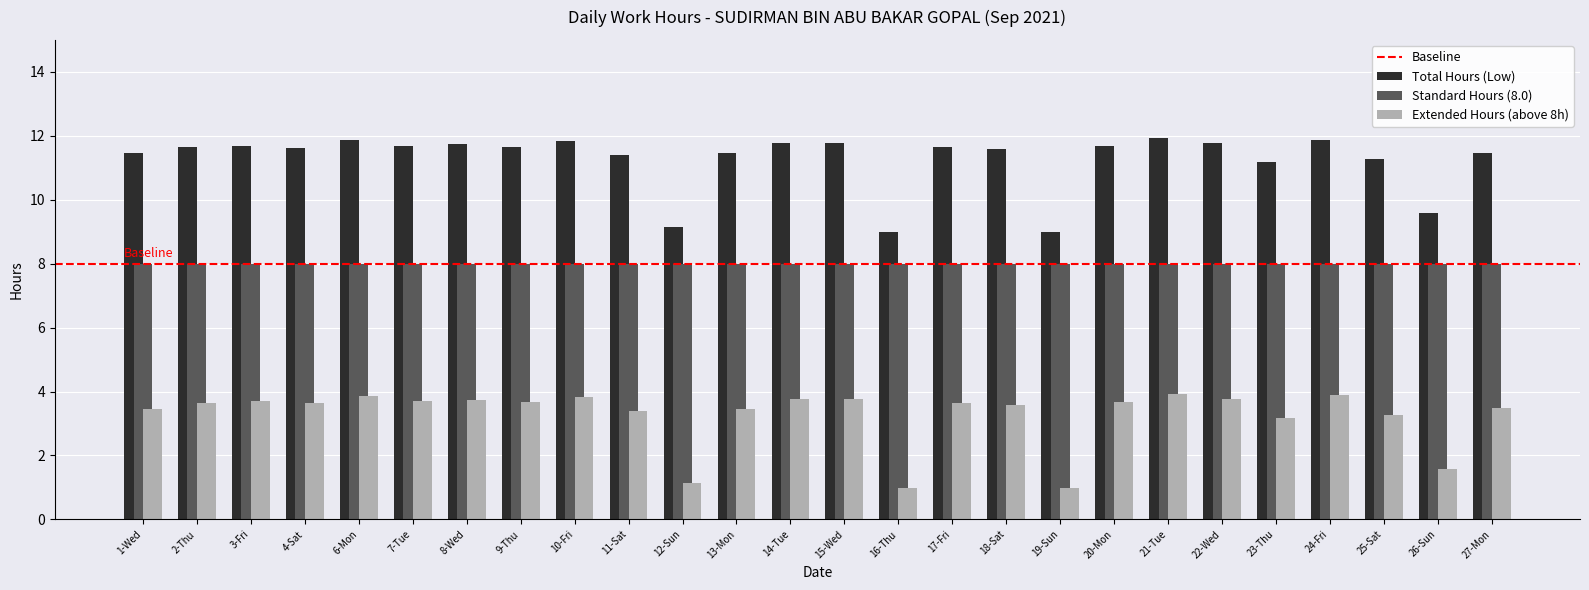

What is the spread (max minus min) of values at 10-Fri?

8.0